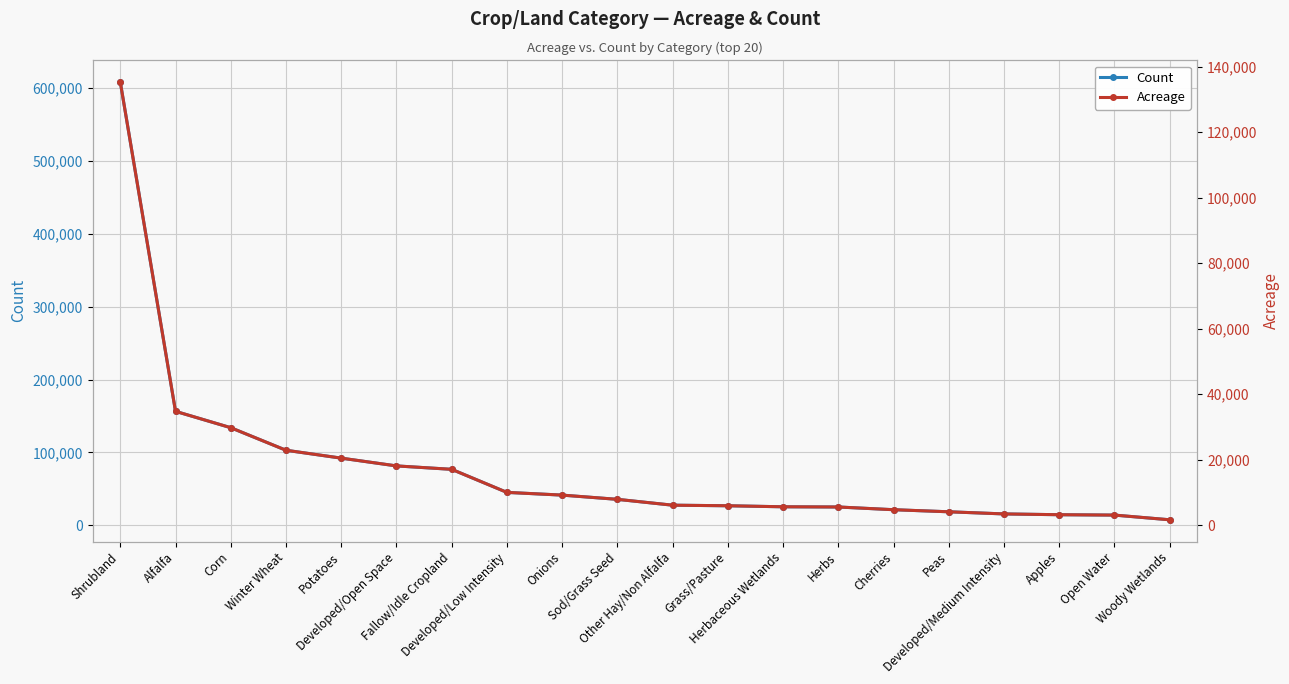

What is the difference between the maximum and second lowest values in the Acreage series?

132272.3